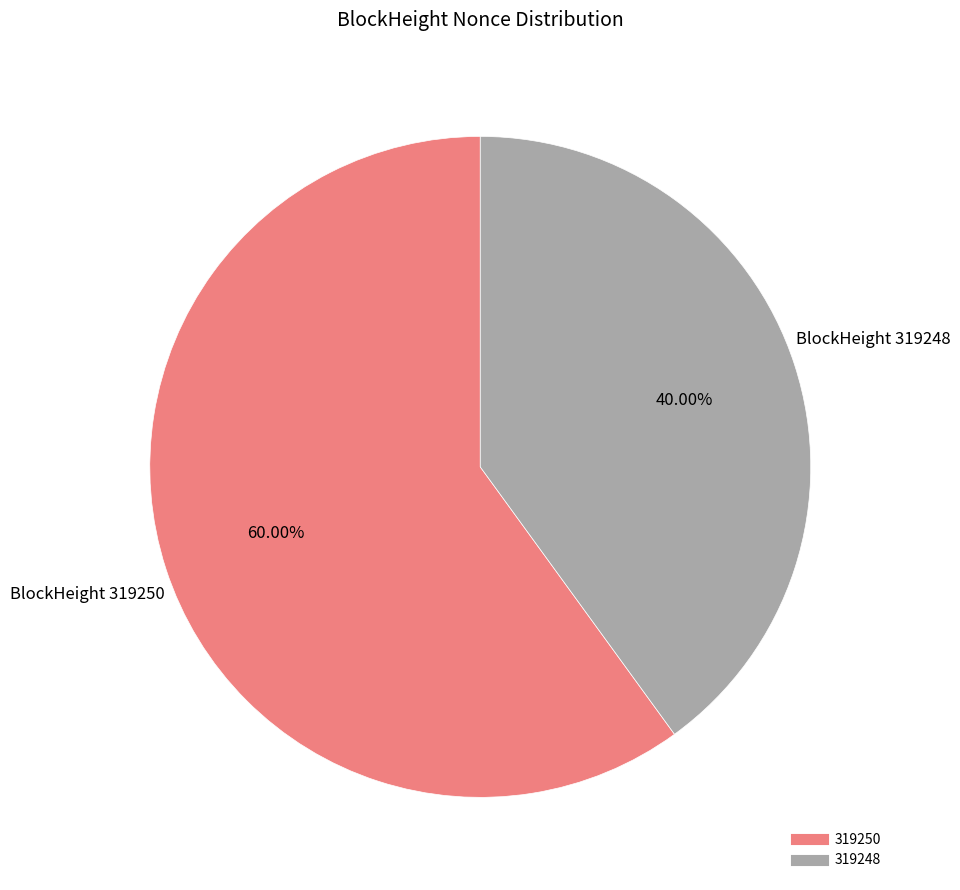

How many segments does this pie chart have?

2